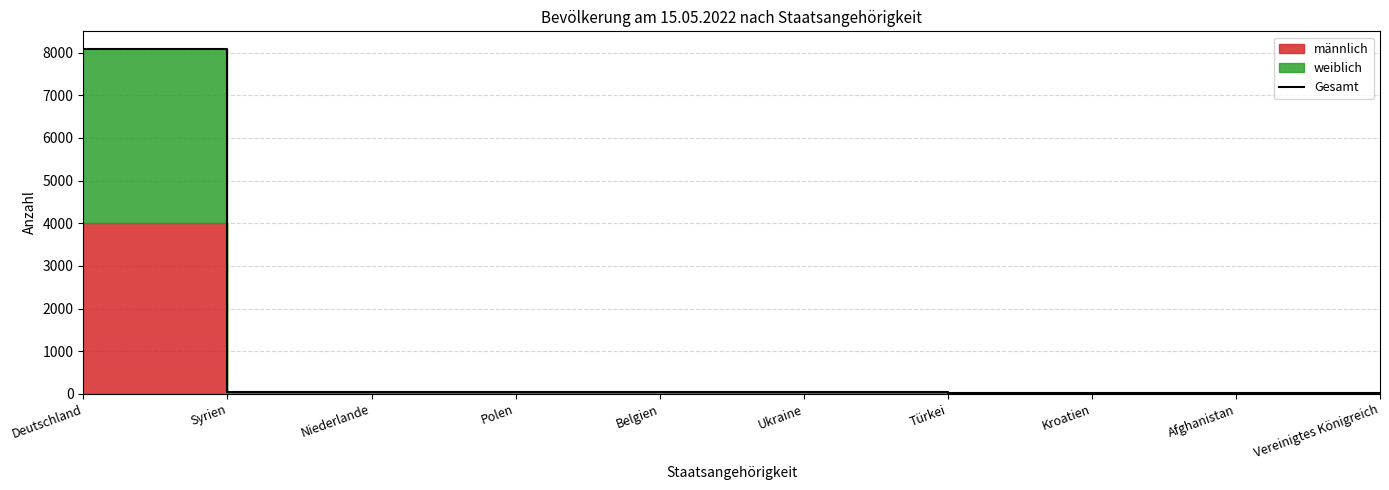

What is the sum of the values at Vereinigtes Königreich and Ukraine?

56